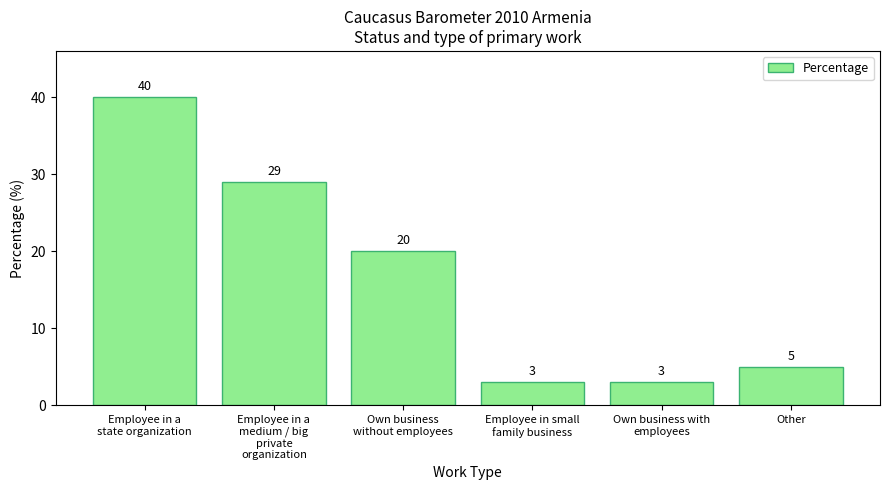

What is the label of the 1st bar from the left?

Employee in a
state organization